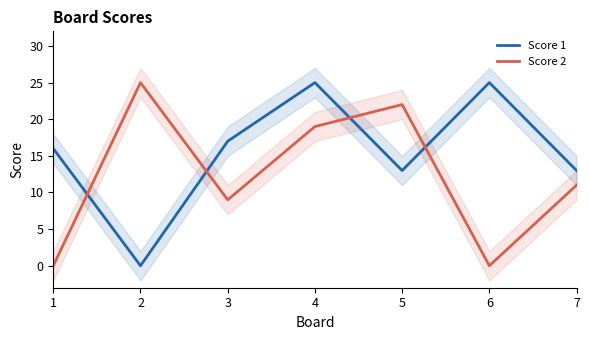

Which series has the widest spread of values?

Score 1